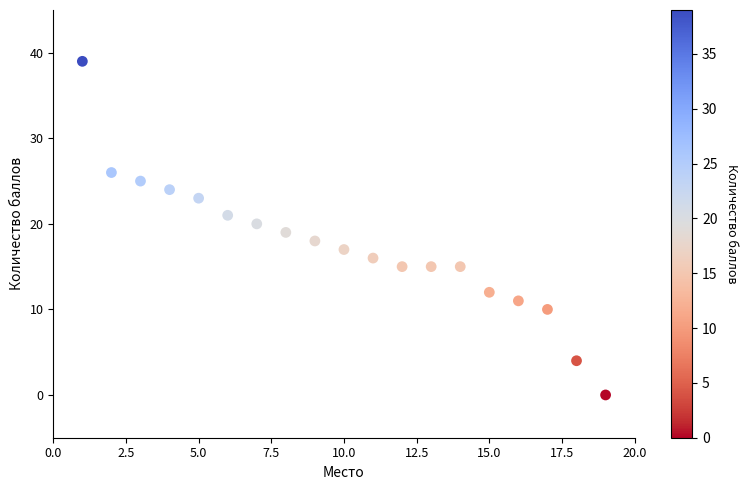

What is the range of X values (max minus min)?

18